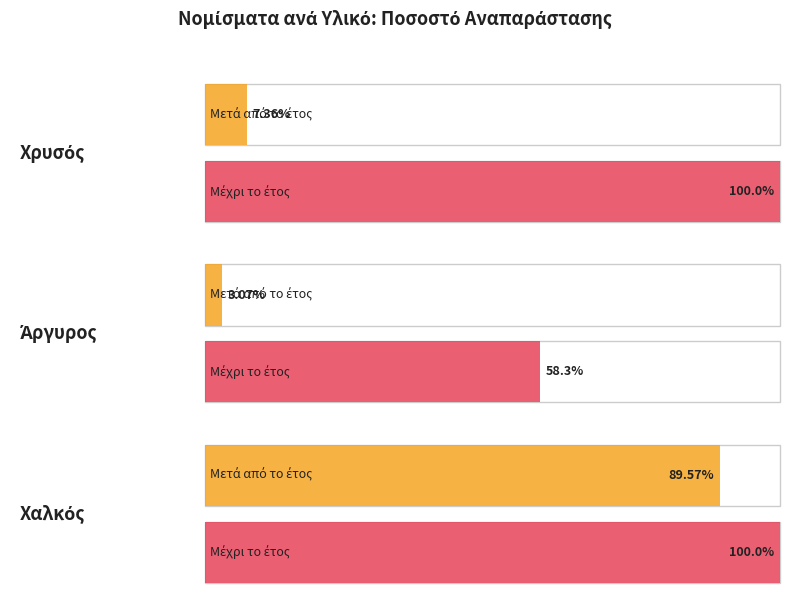

Count the number of data series in this chart.

2